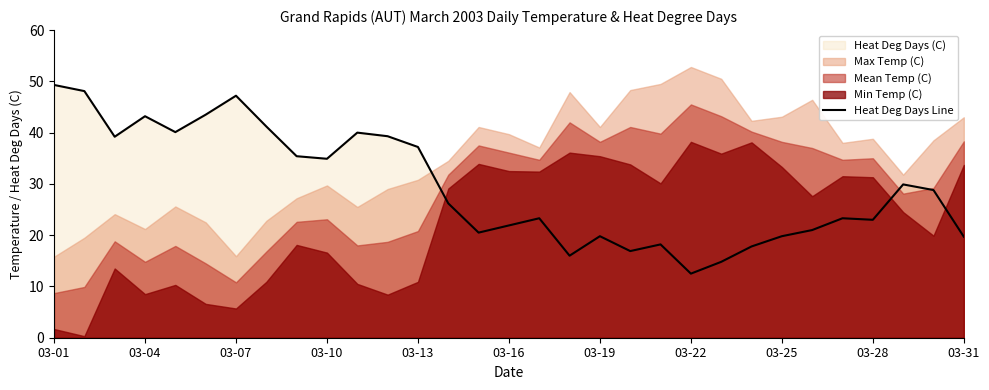

Is it true that Heat Deg Days Line equals 28.3 at 03-19?

False